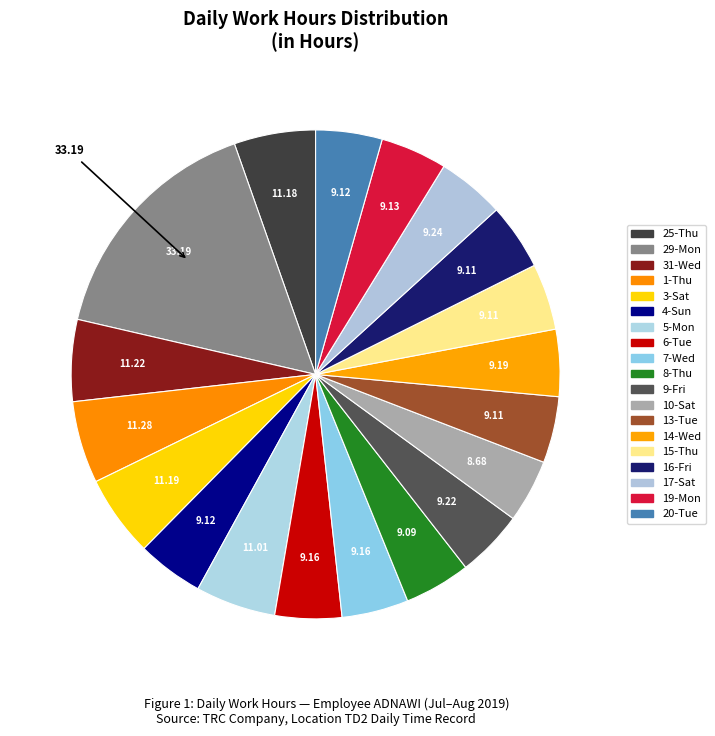

What is the change in value from 3-Sat to 10-Sat?

-2.5